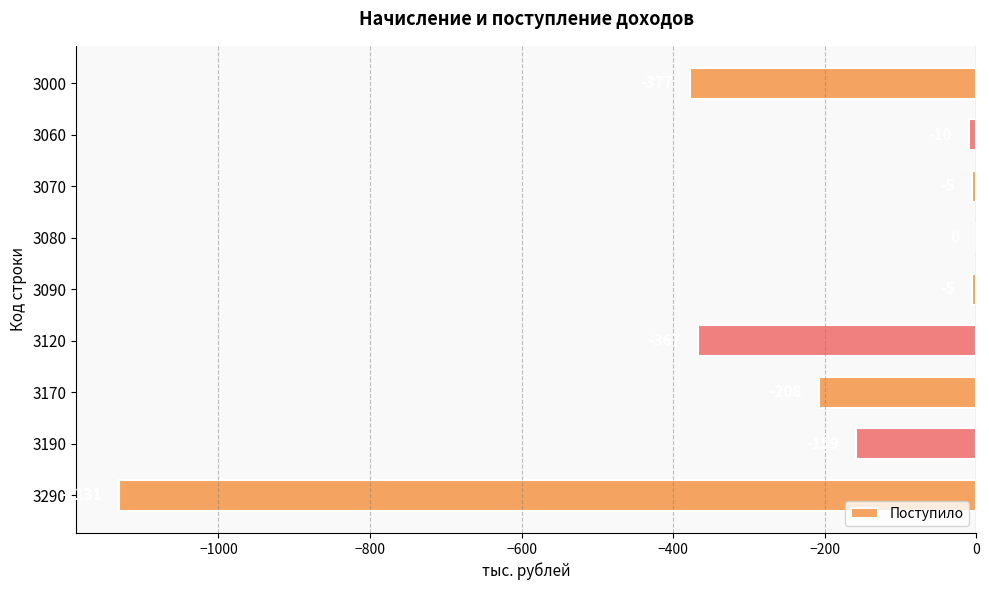

At which category does the chart reach its peak across all series?

3080